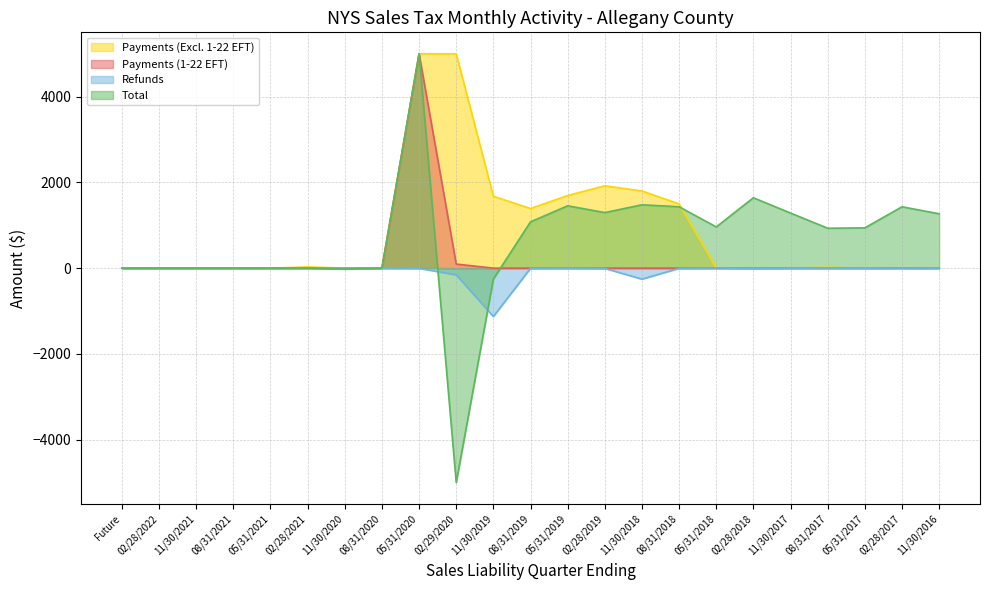

What position from the right is 11/30/2018?

9